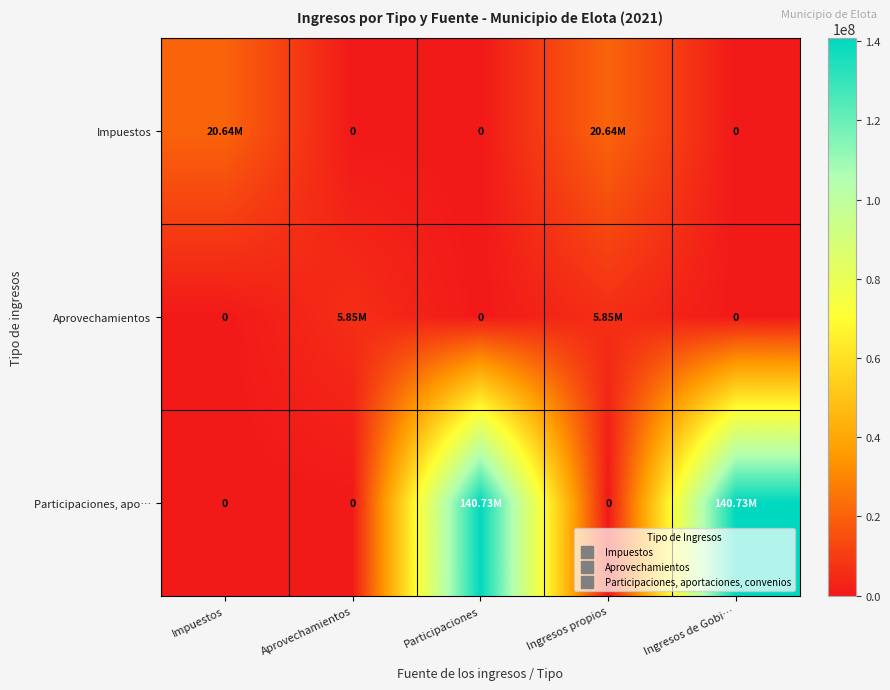

What is the sum of the Impuestos values at Impuestos and Ingresos de Gobi…?

20639395.6